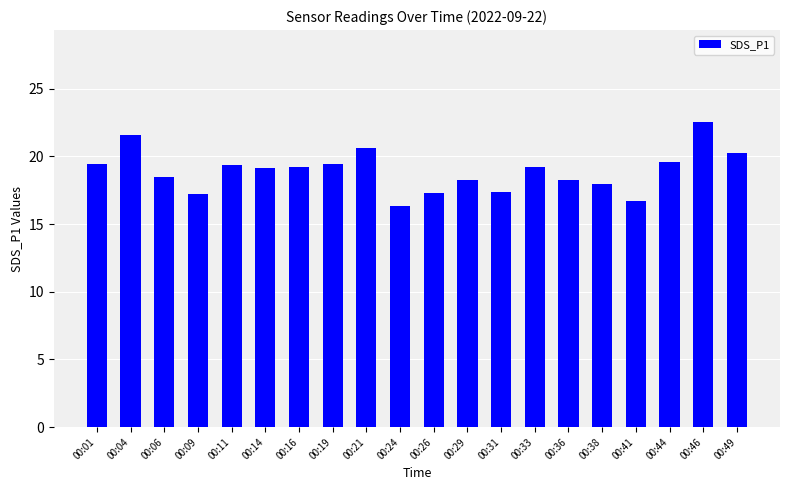

What is the difference between the maximum and minimum values?

6.2